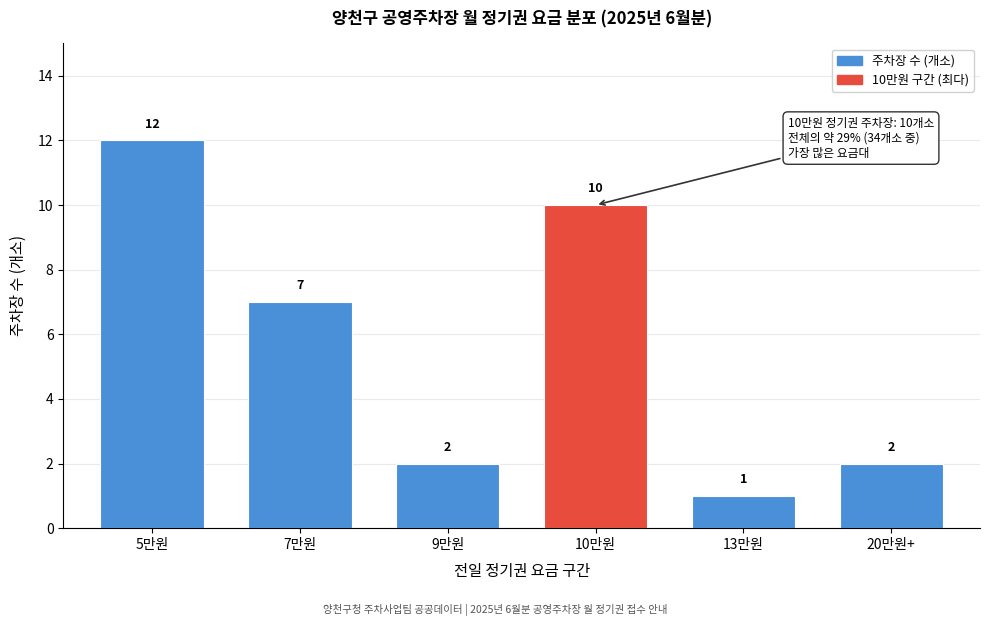

Reading left to right, transcribe all the data shown in this chart.

5만원=12	7만원=7	9만원=2	10만원=10	13만원=1	20만원+=2